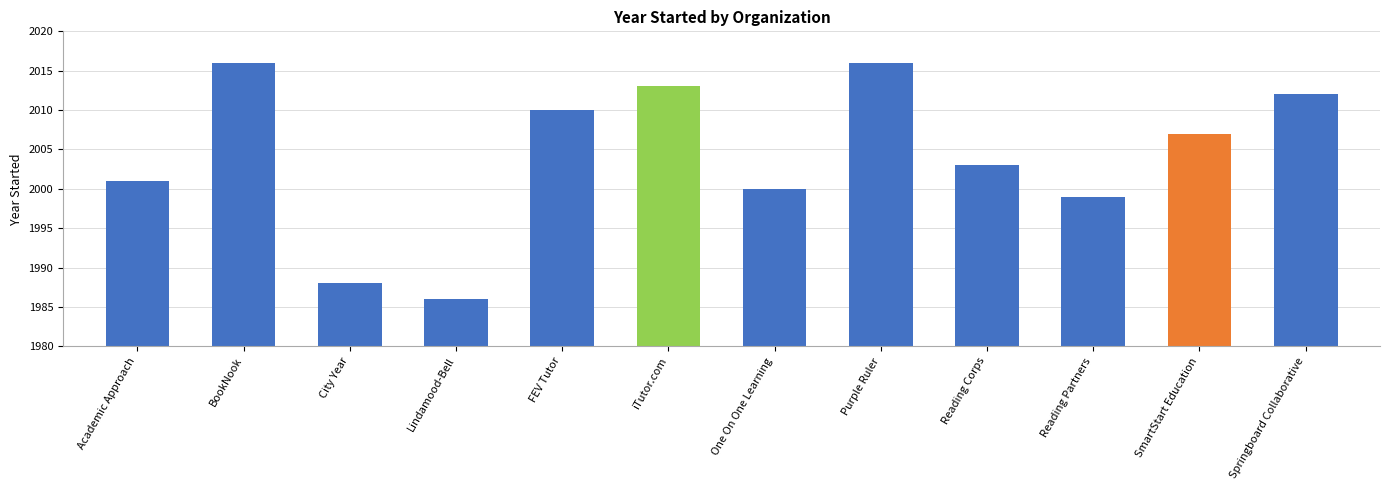

Is it true that the value at BookNook is 47?

False